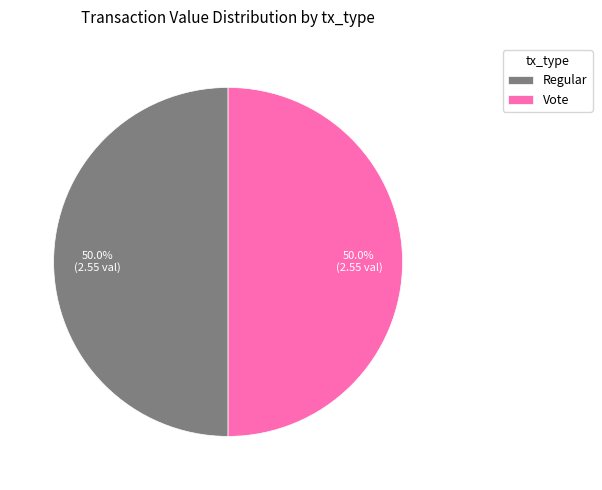

What is the ratio of the value at Vote to the value at Regular?

1.0